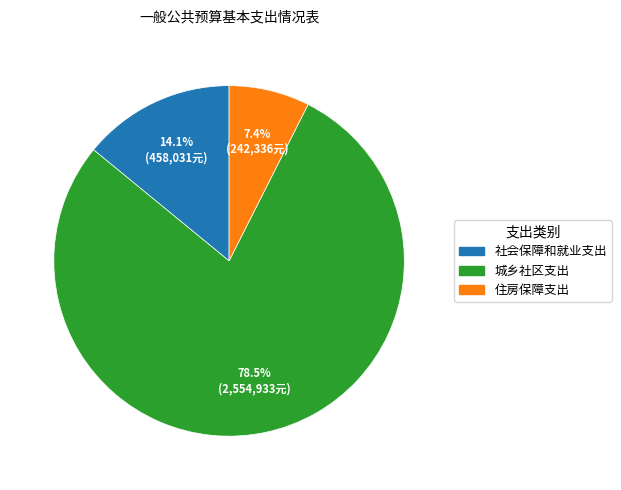

Which category has the smallest portion of the pie?

住房保障支出